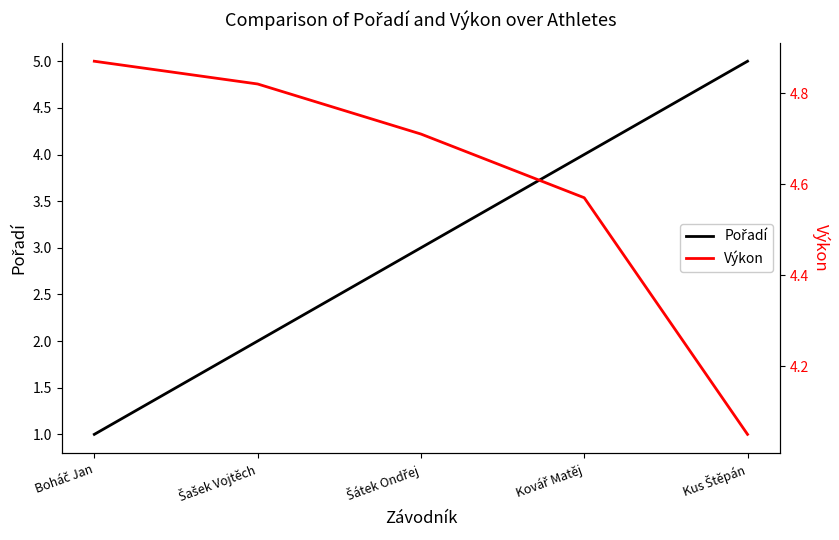

Reading left to right, list all the values displayed in this chart.

Pořadí: 1.0	2.0	3.0	4.0	5.0
Výkon: 4.9	4.8	4.7	4.6	4.0